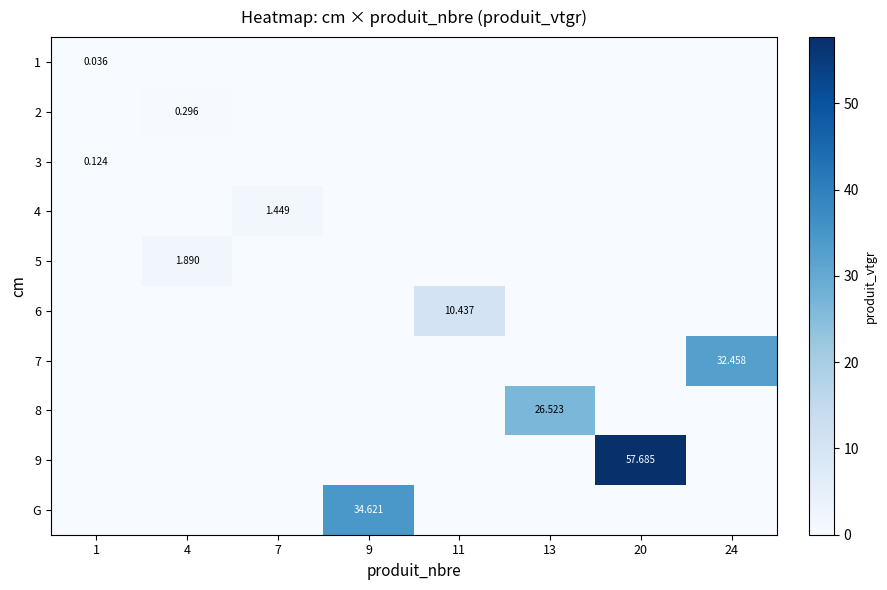

At which label does 3 reach its peak?

1